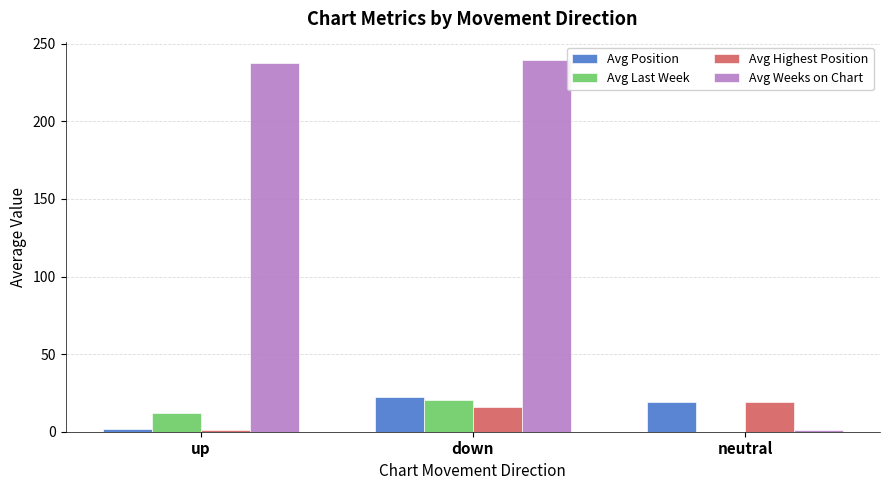

At which label does Avg Last Week reach its peak?

down